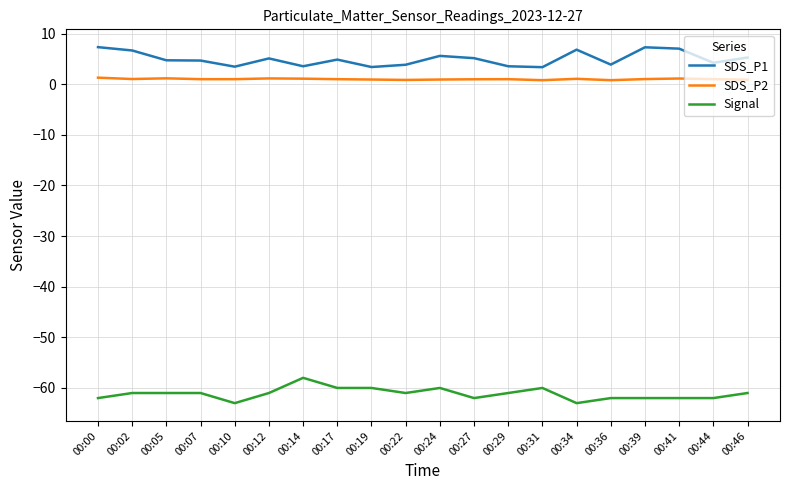

List the series in order of their peak value, highest first.

SDS_P1, SDS_P2, Signal